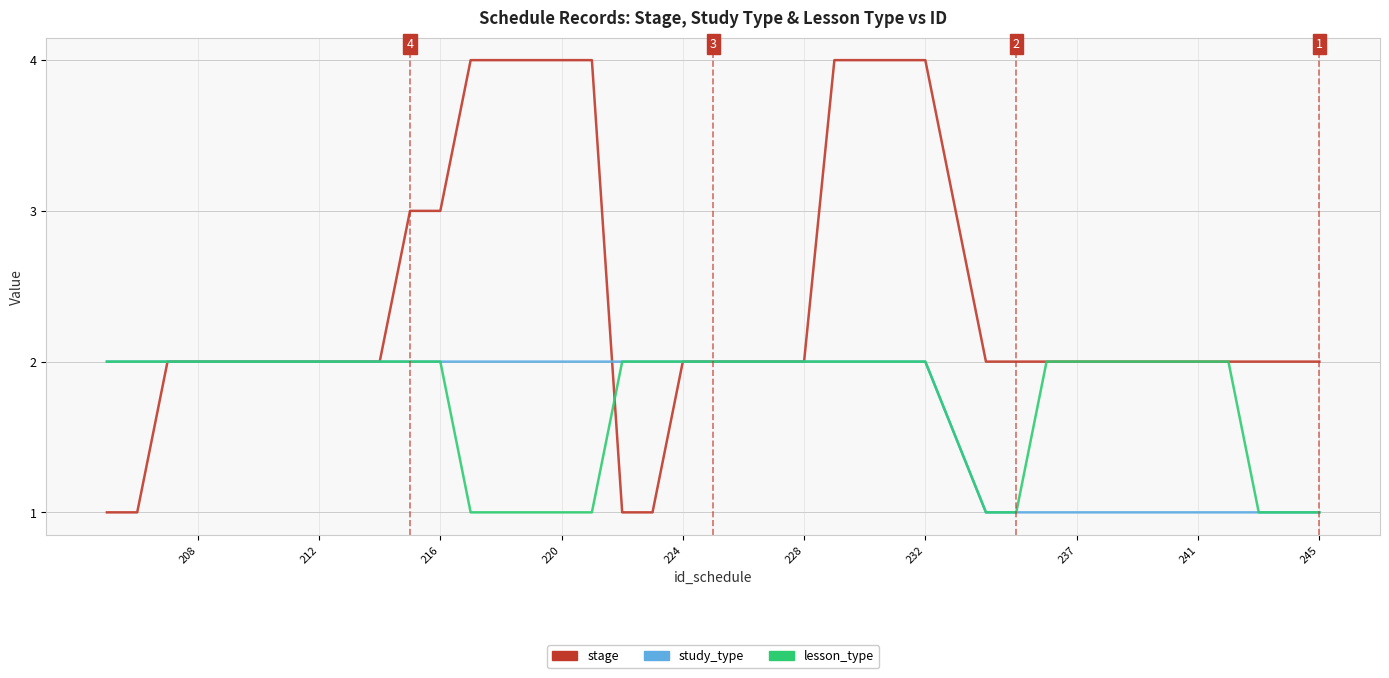

How many times do stage and lesson_type cross each other?

1